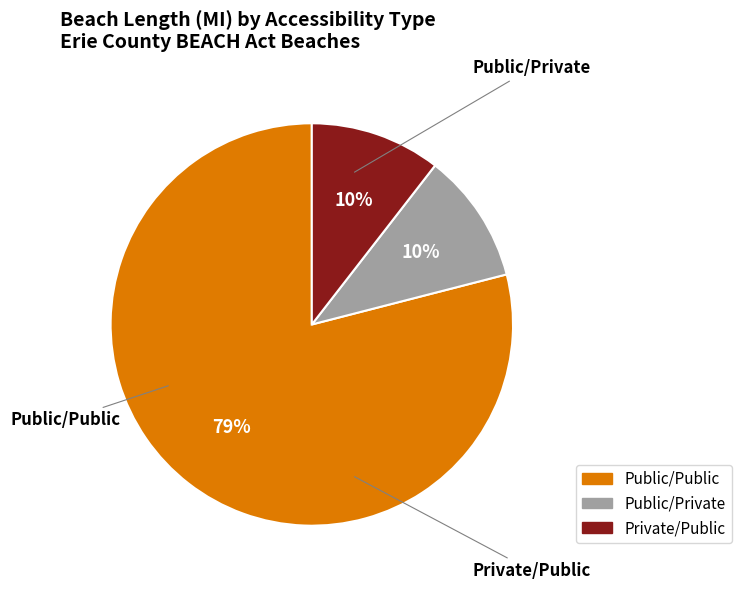

Is there a majority slice in this chart?

Yes